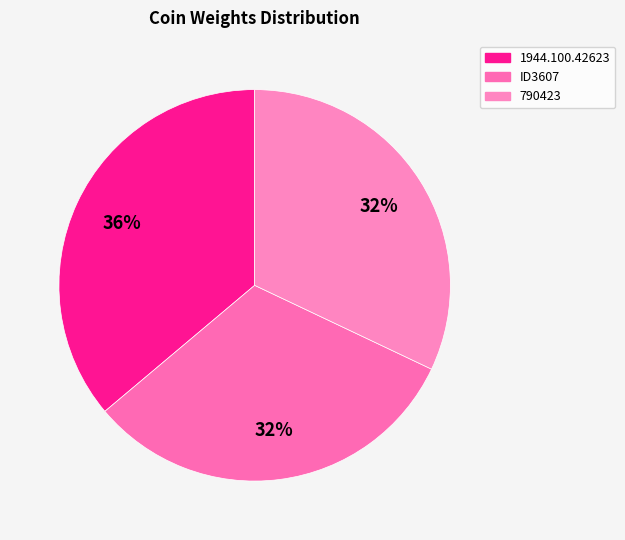

How many segments does this pie chart have?

3